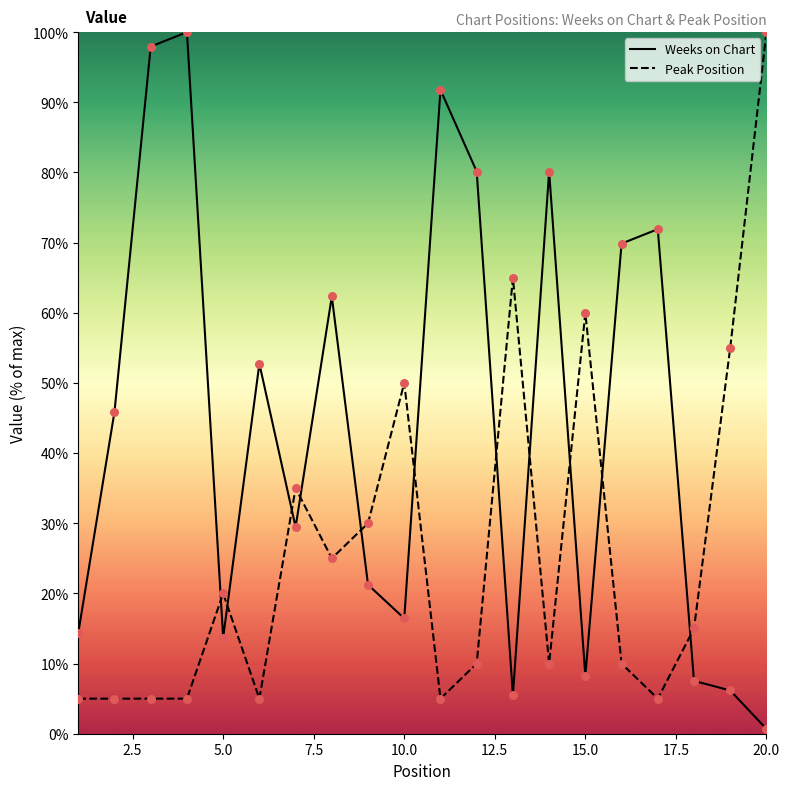

Which series has the widest spread of Y values?

Weeks on Chart